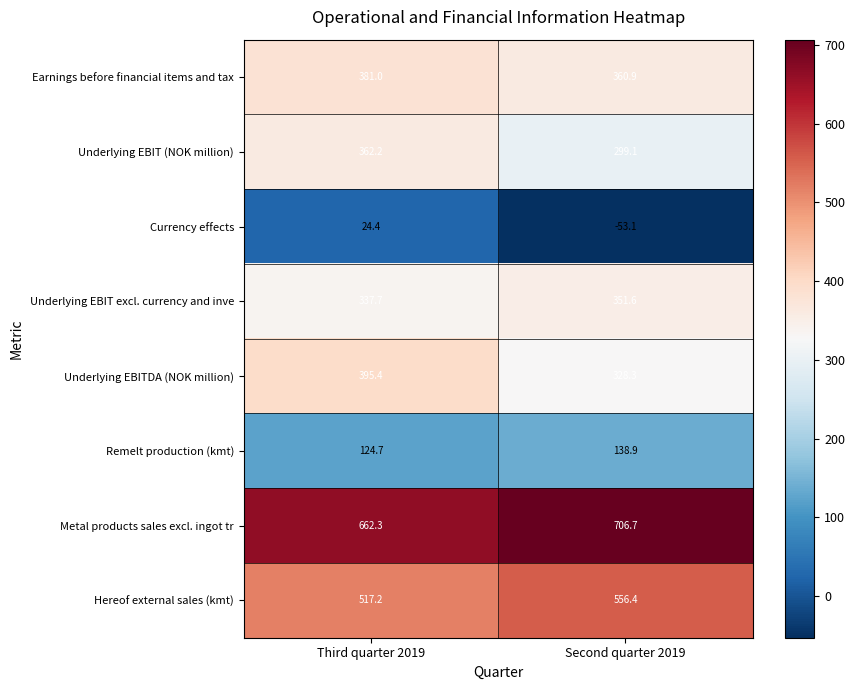

What is the sum of the Underlying EBIT (NOK million) values at Second quarter 2019 and Third quarter 2019?

661.3